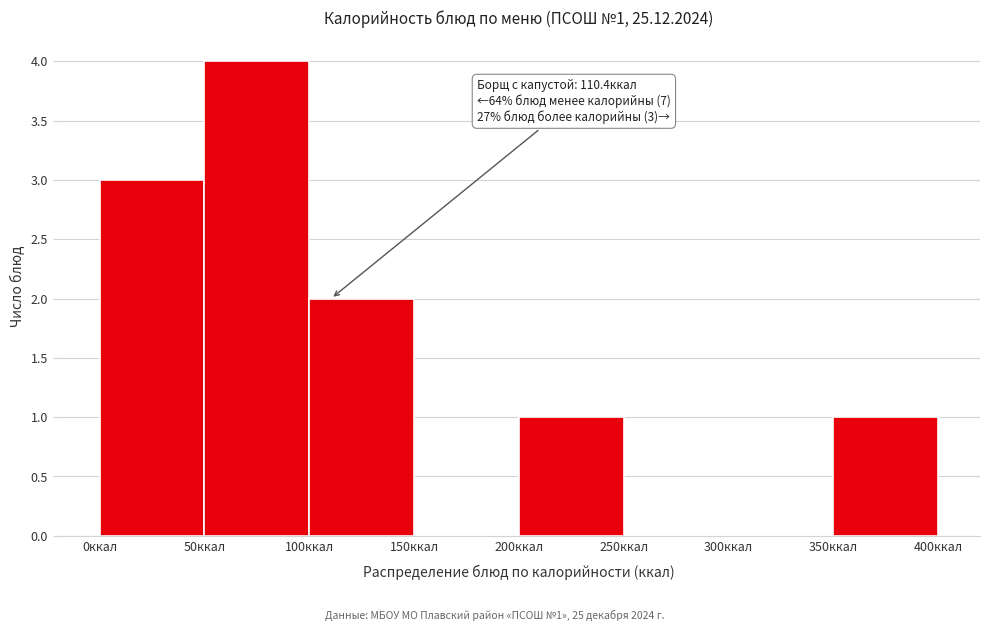

Which range on the x-axis has the tallest bar?

50 to 100